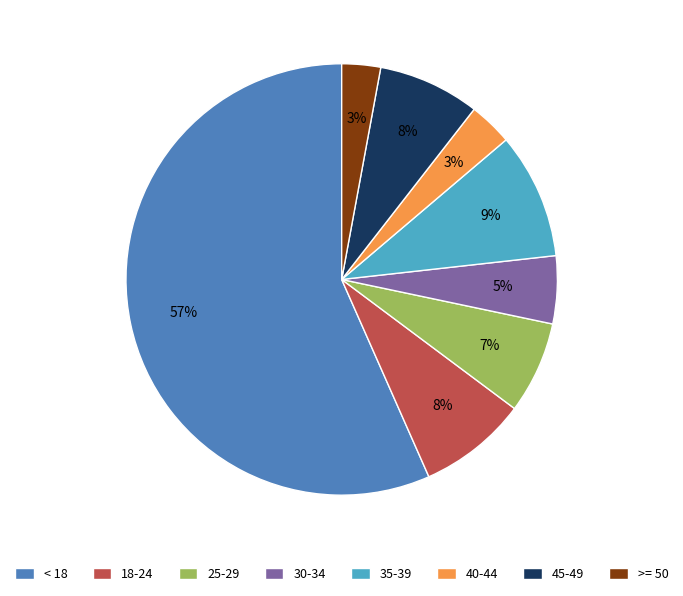

To the nearest percent, what portion does 35-39 represent?

9%